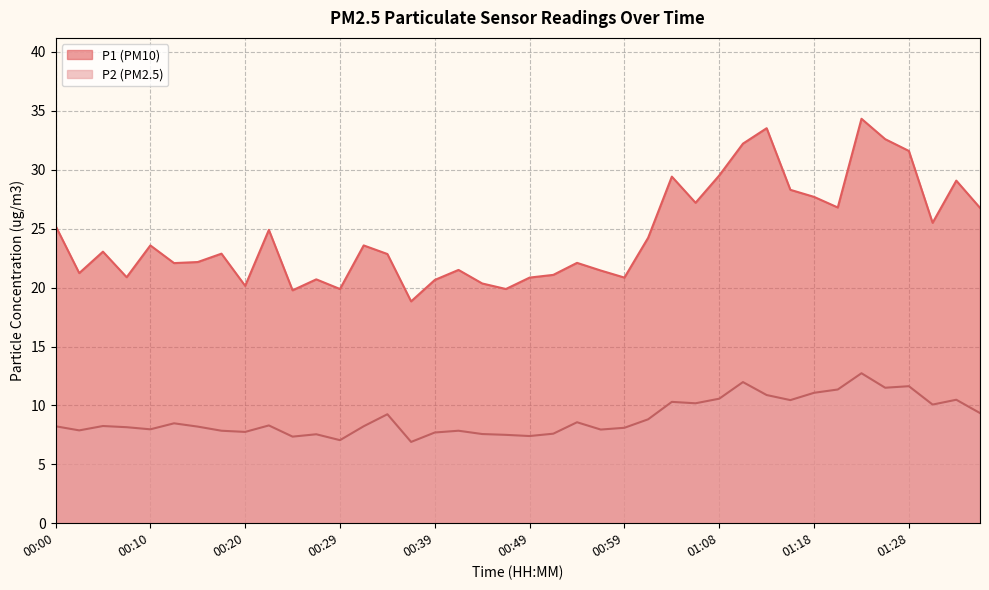

What is the minimum value shown in the chart?

6.9